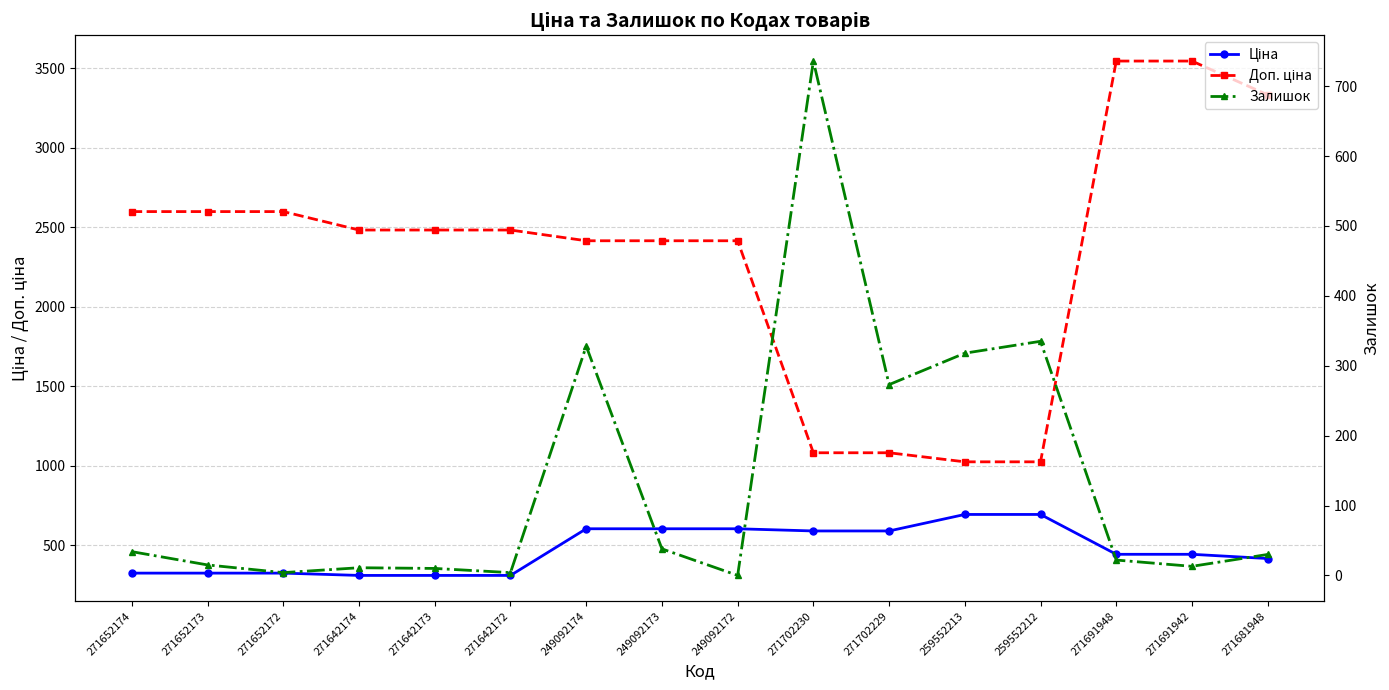

How many intersections are there between Ціна and Залишок?

2